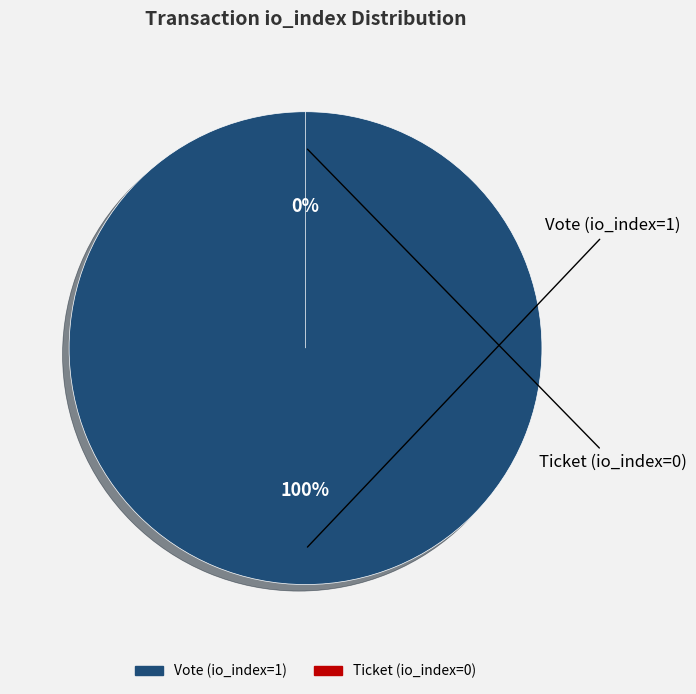

Rank the categories by value from lowest to highest.

Ticket (io_index=0), Vote (io_index=1)